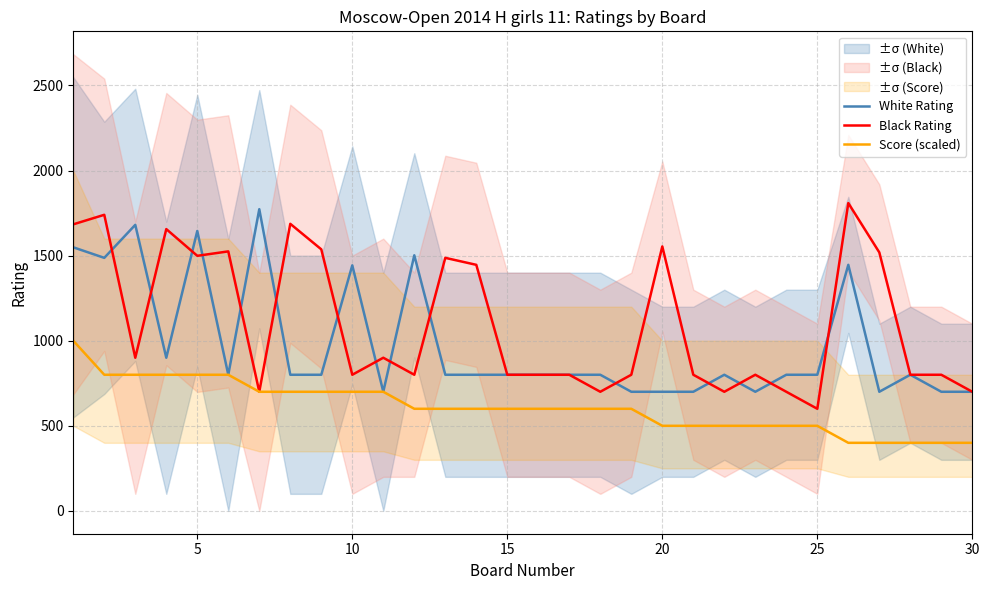

What is the lowest value of the Score (scaled) series?

400